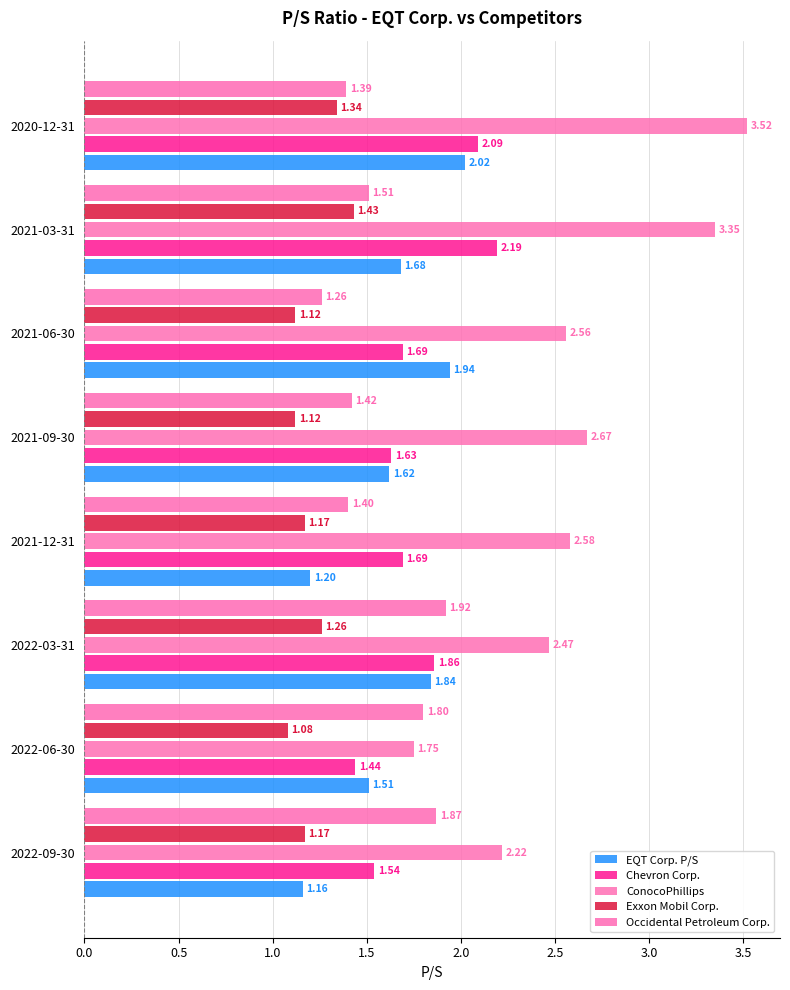

How many ConocoPhillips values are between 2 and 3?

5